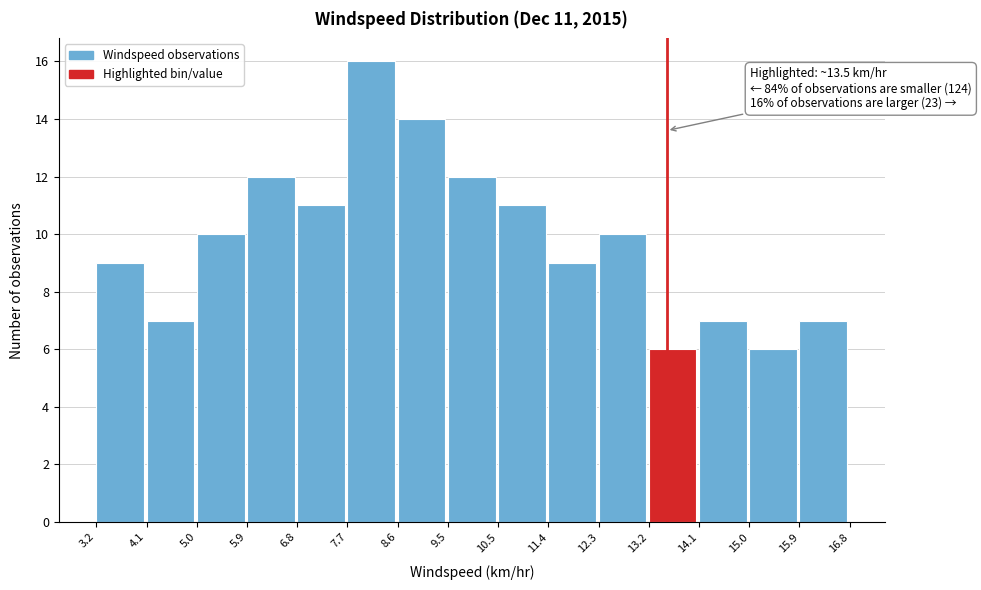

Which range on the x-axis has the tallest bar?

7.7 to 8.6